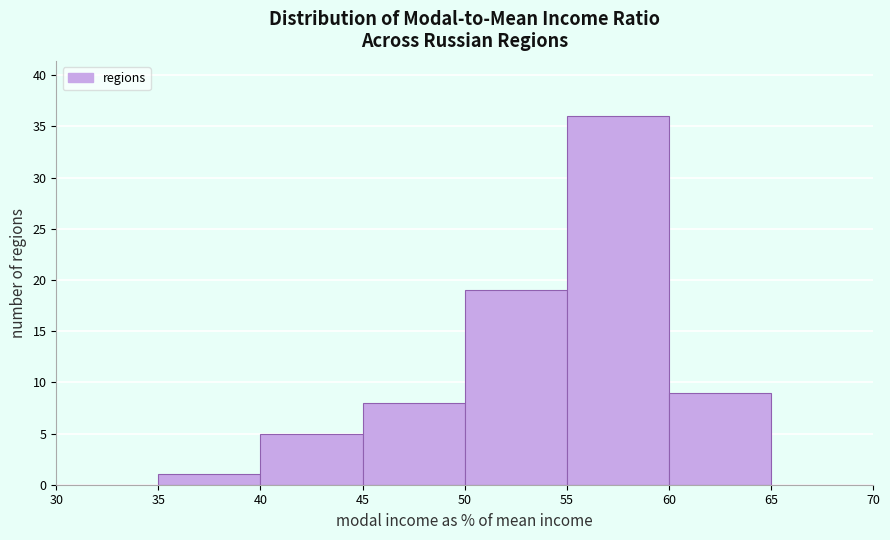

Which range on the x-axis has the tallest bar?

55 to 60